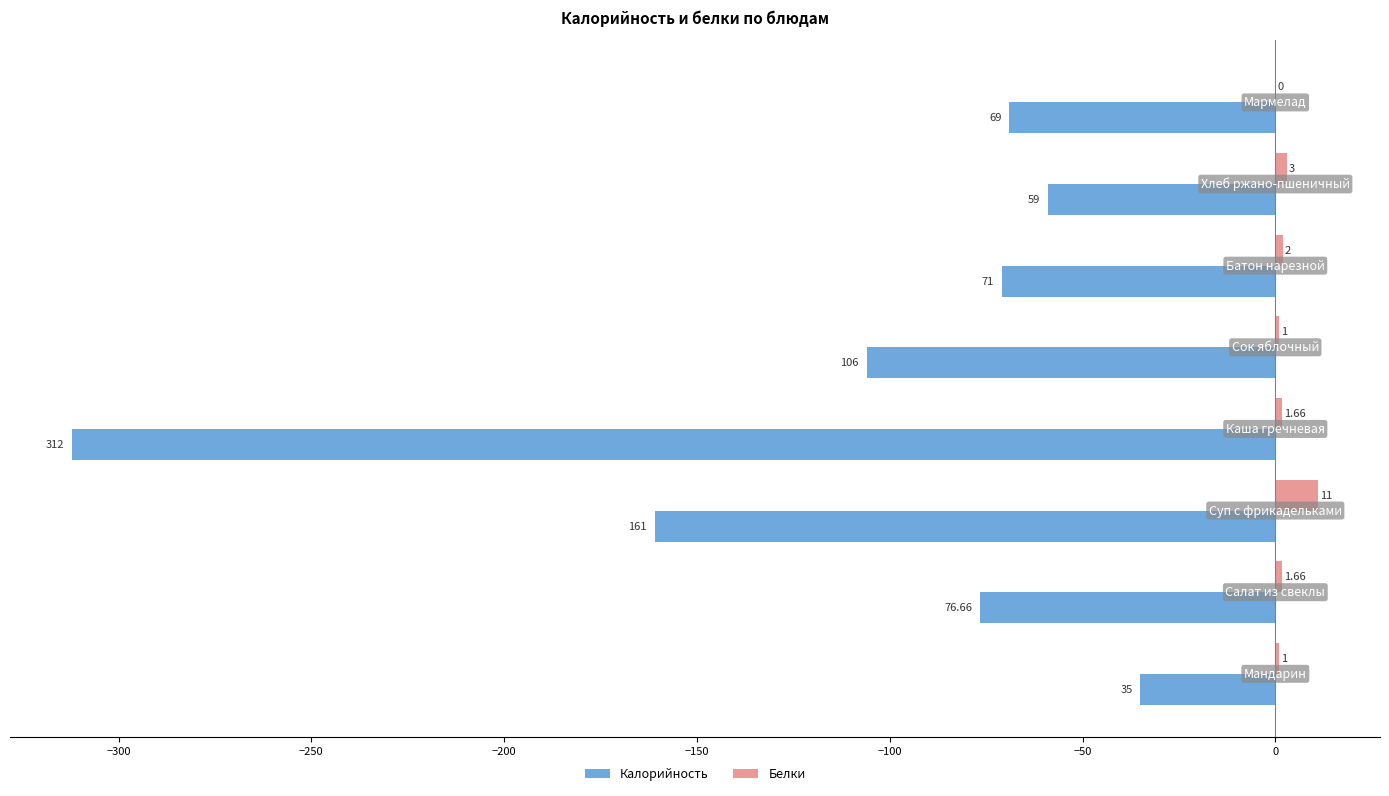

Which series has the largest range (max minus min)?

Калорийность